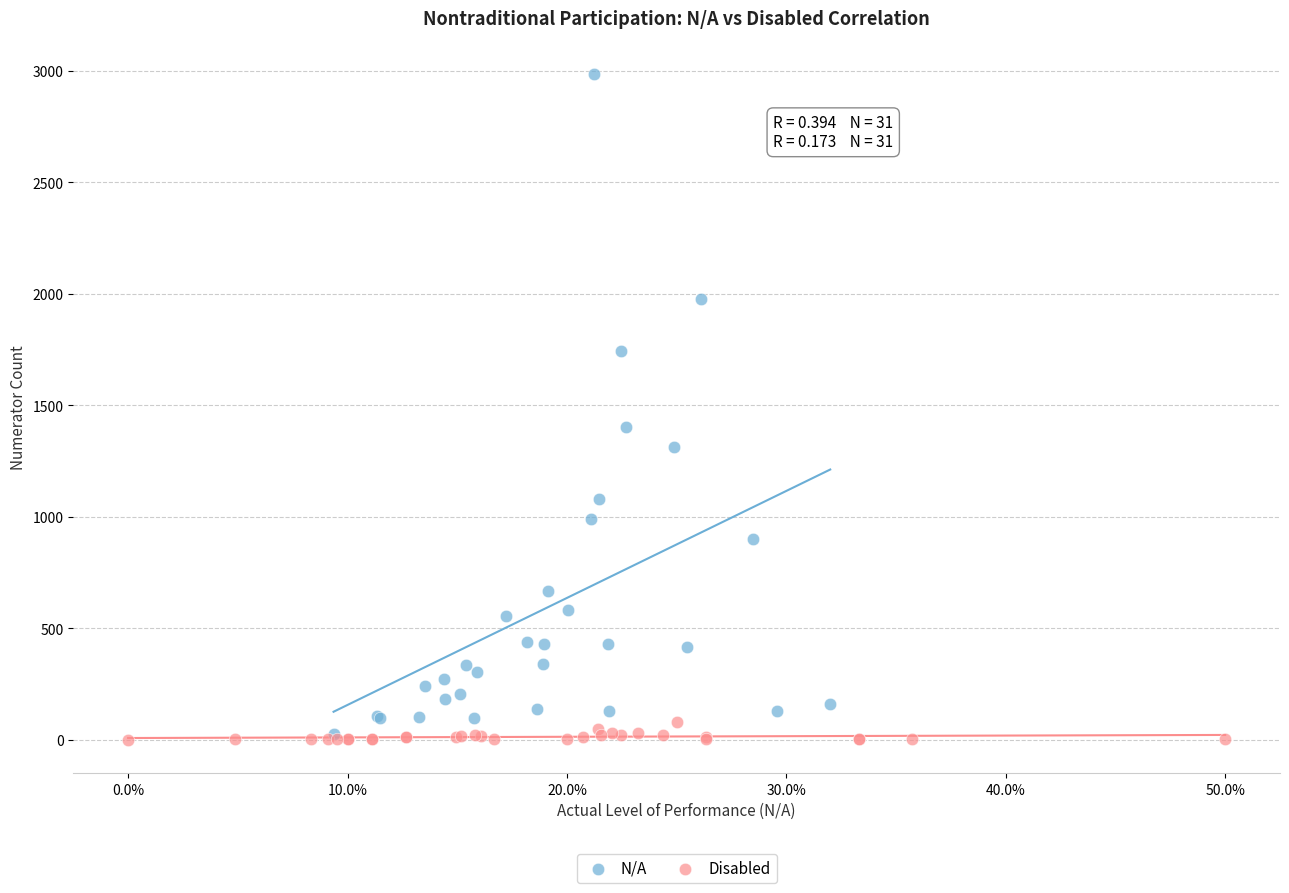

Which series contains the highest Y value?

N/A